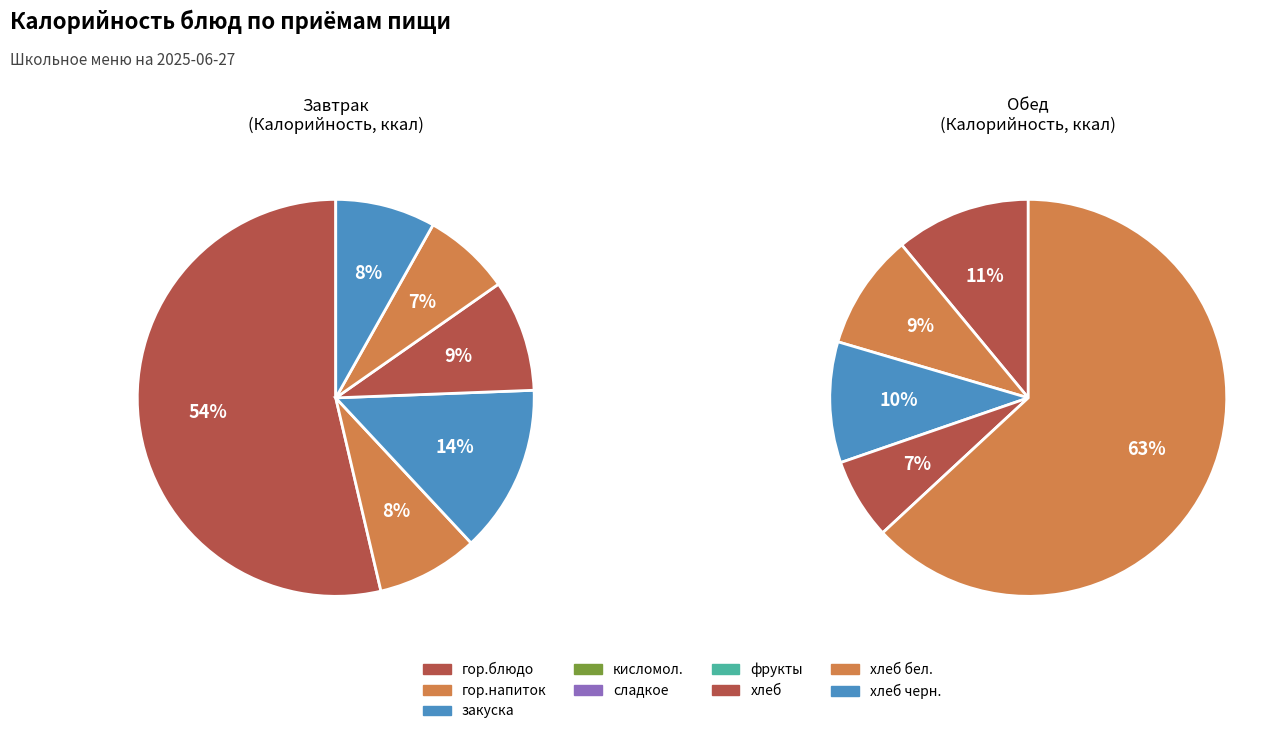

What is the largest slice in the pie chart?

гор.блюдо